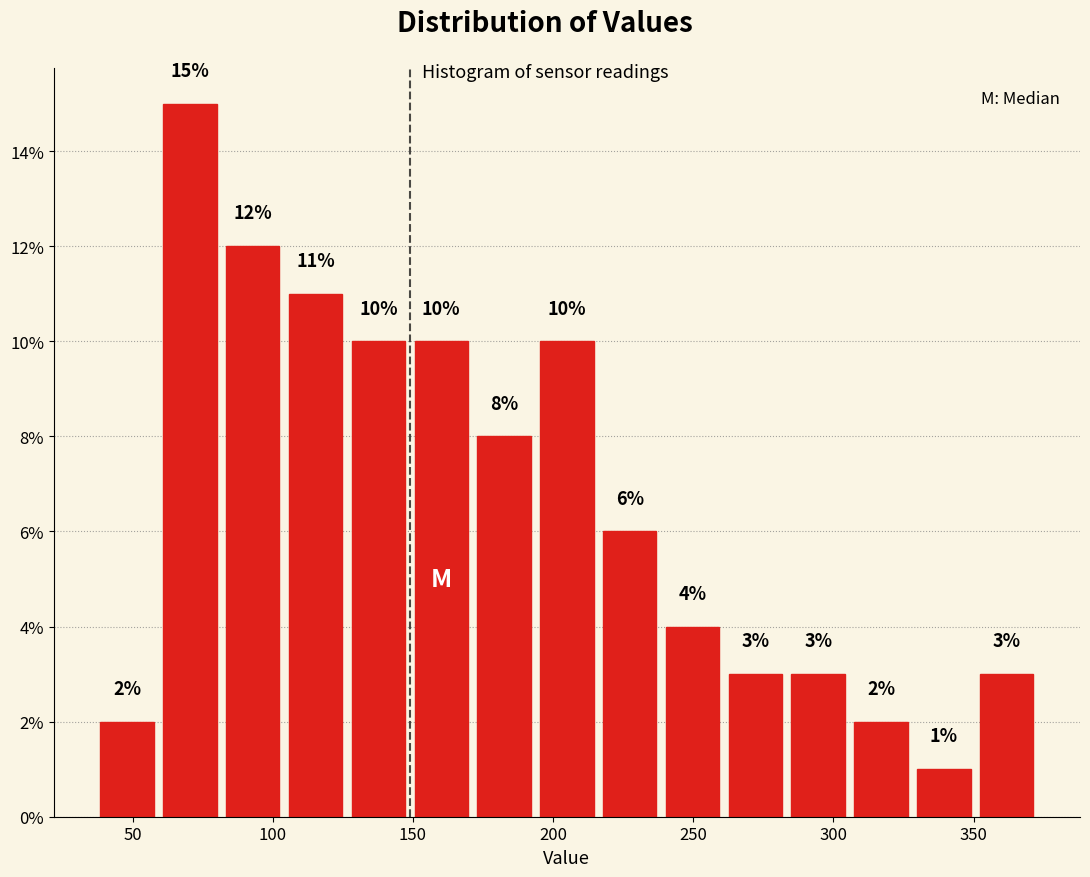

Over which range of the x-axis is the bar tallest?

60 to 80